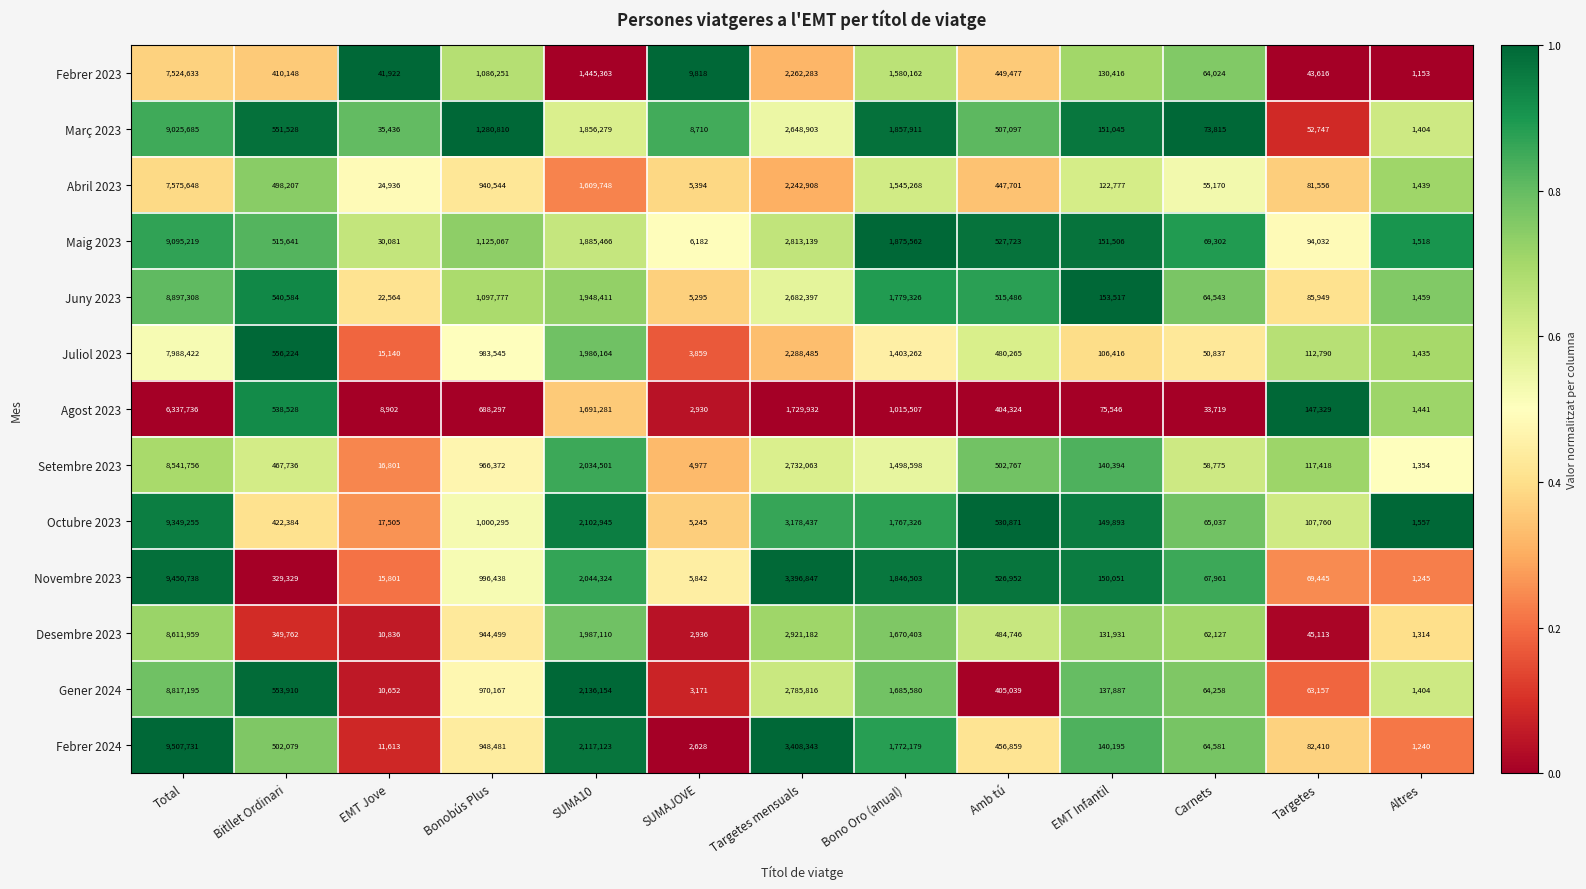

At which category is the sum across all series the highest?

Total